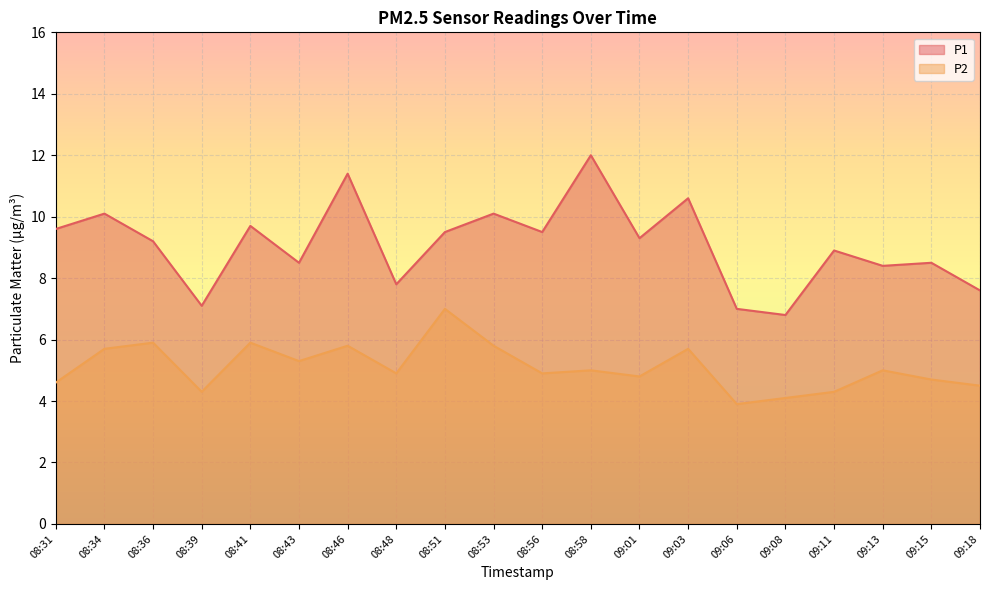

Between 08:51 and 08:36, which is larger?

08:51